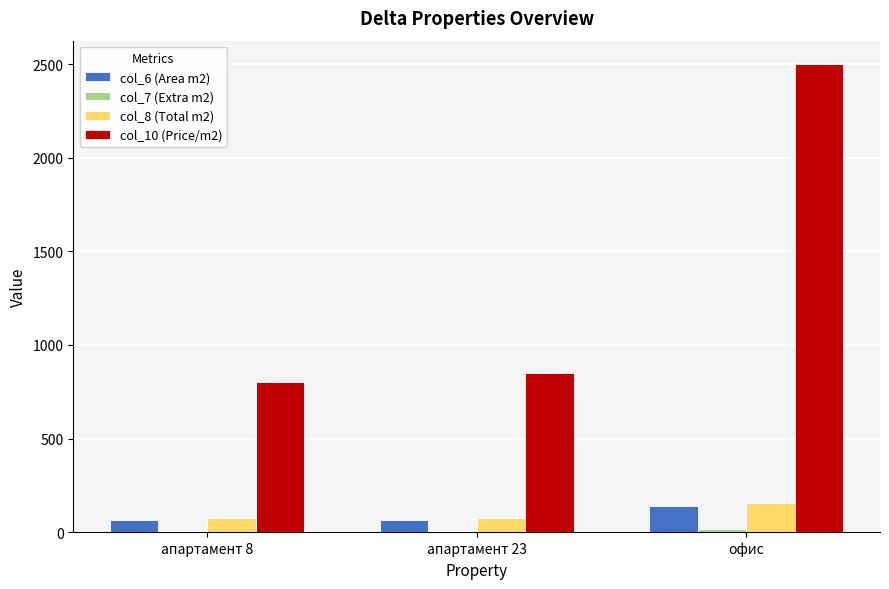

Which category has the highest value in the col_10 (Price/m2) series?

офис